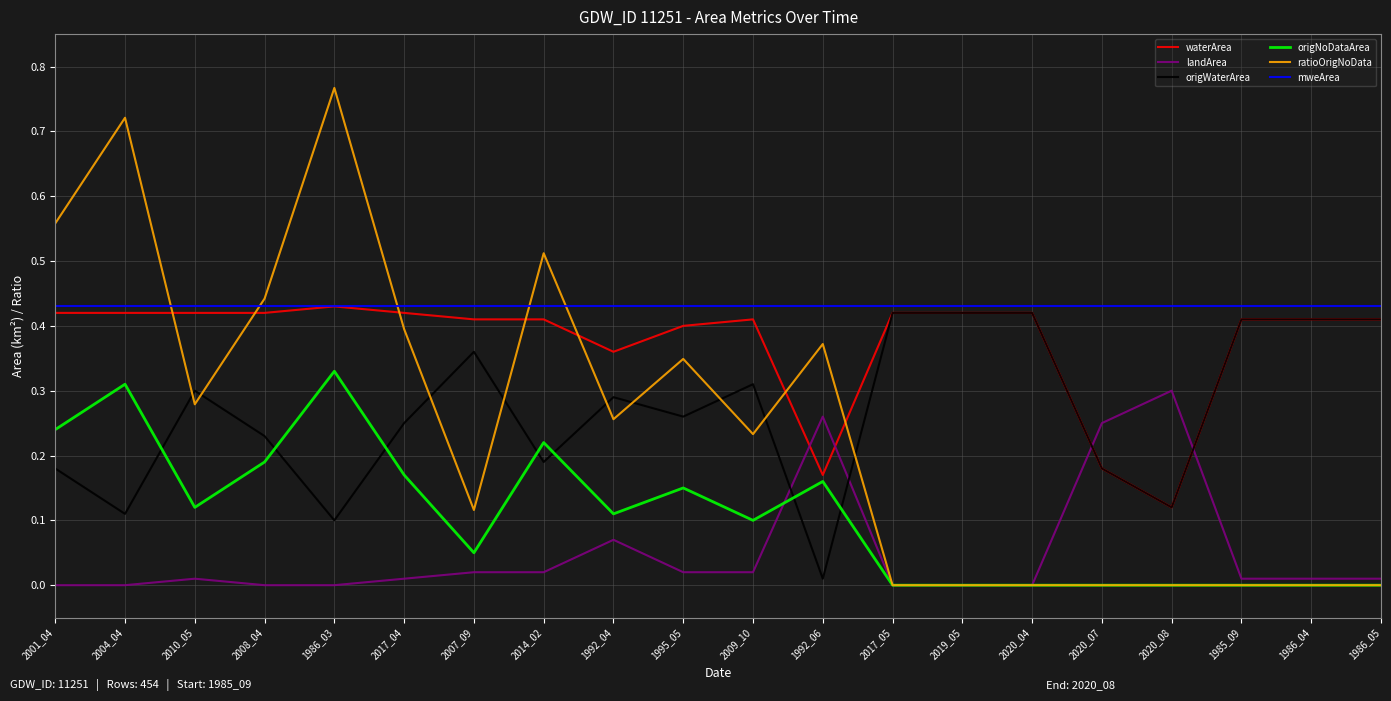

At which category does ratioOrigNoData reach its first local valley?

2010_05